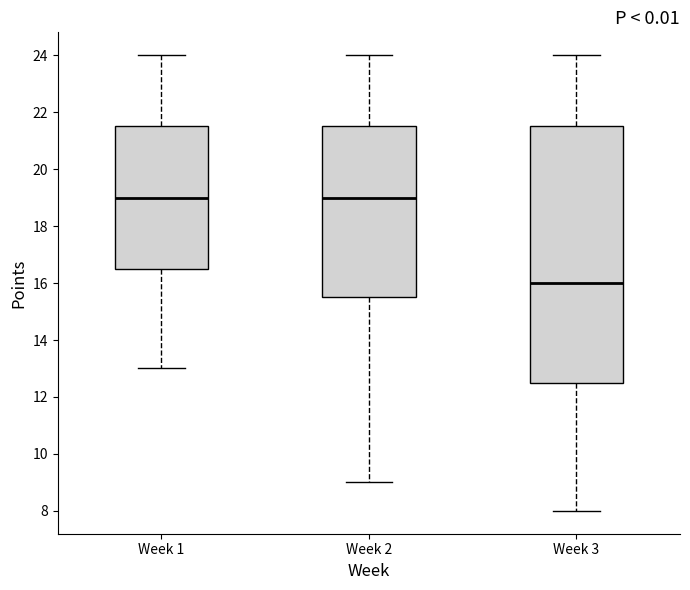

Where does the lower whisker of the box for Week 2 end on the y-axis? The values are not printed on the chart, so give them approximately, as read against the axis.

9.0